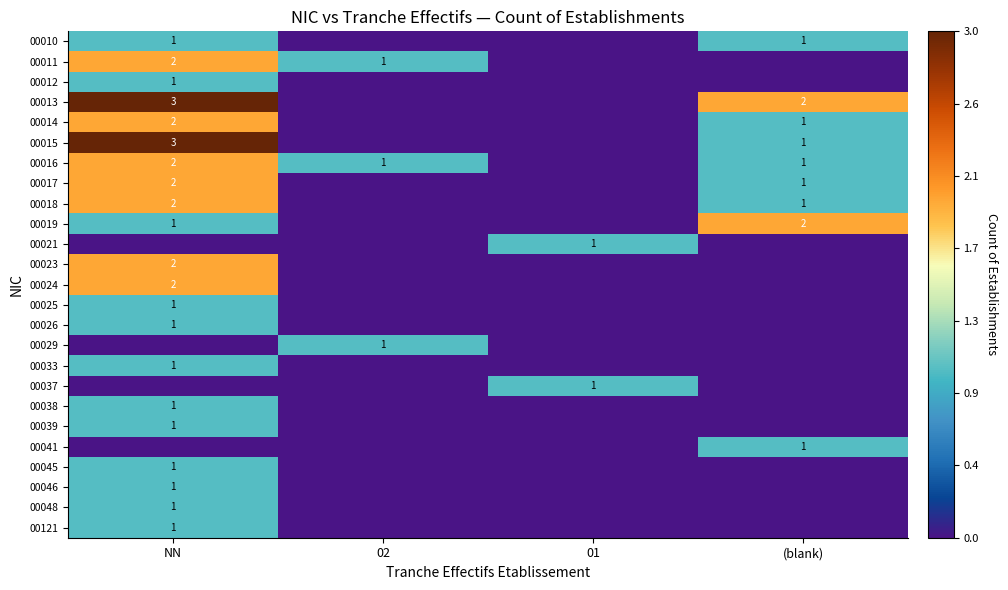

True or false: 00024 has a value of 1 at NN.

False